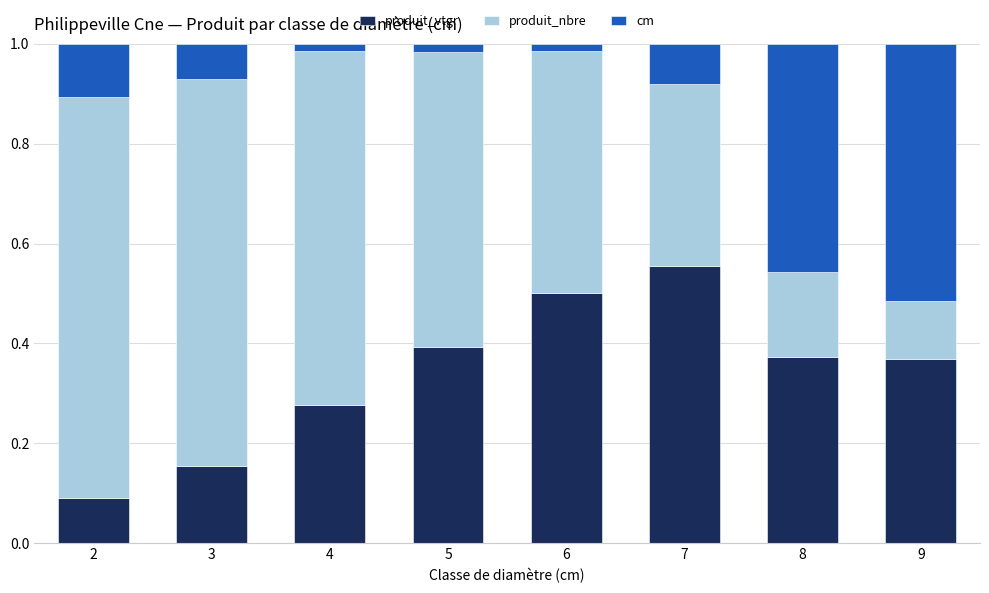

Count the produit_vtgr values in the range 0 to 1.

8